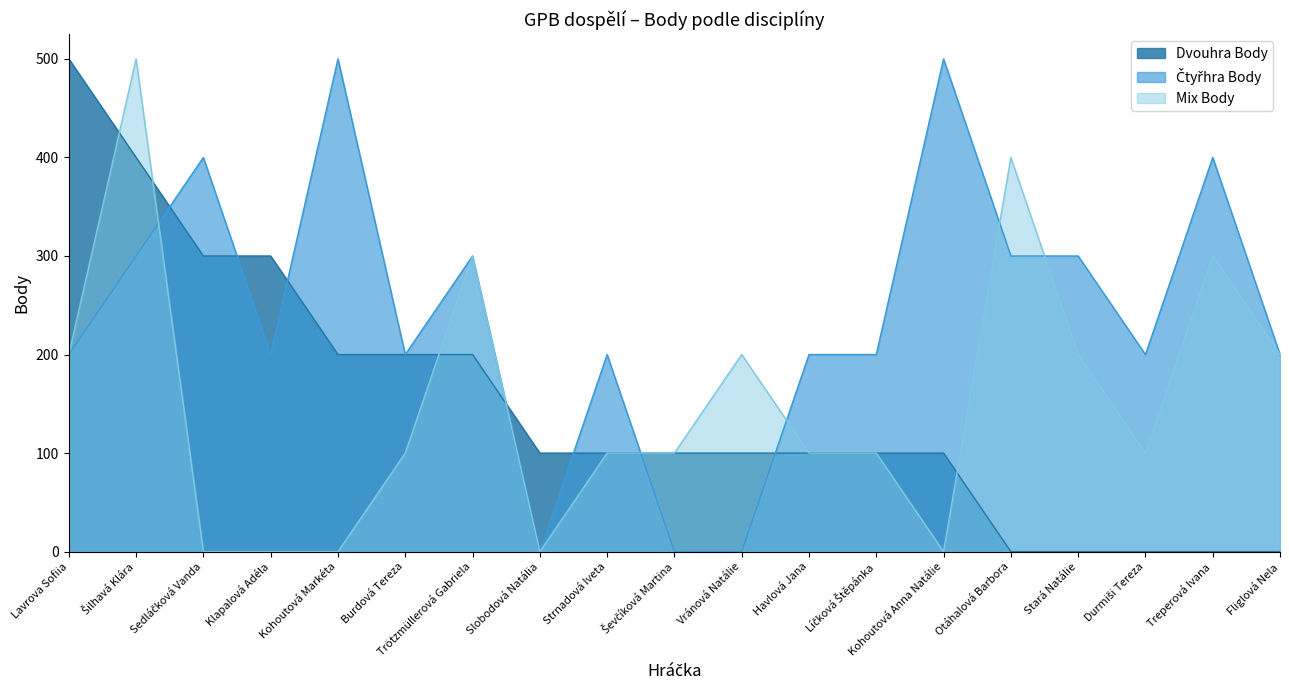

At which category does the chart reach its peak across all series?

Kohoutová Markéta